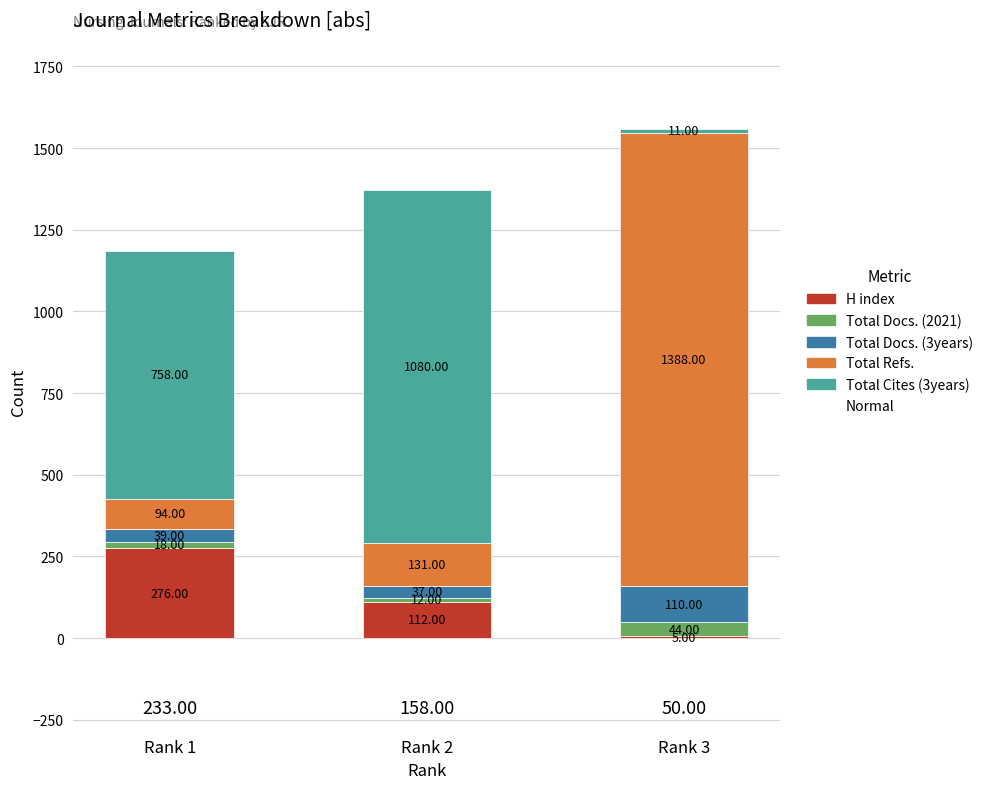

Does the chart contain stacked bars?

Yes